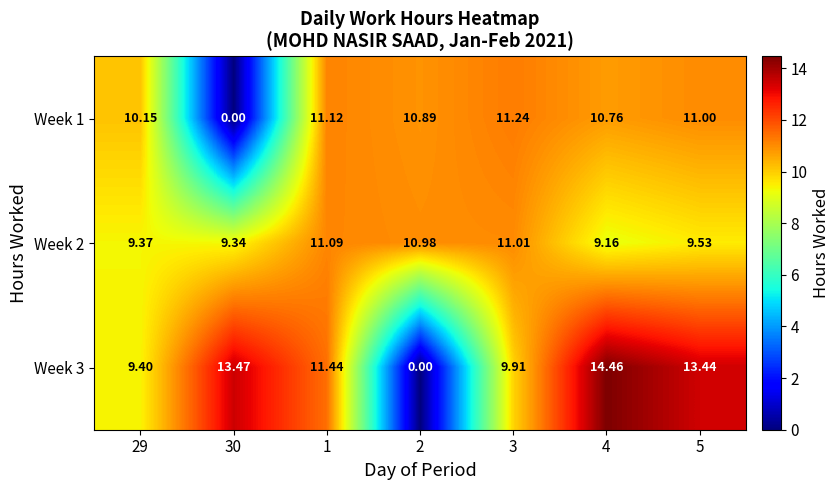

How many data points does each series have?

7